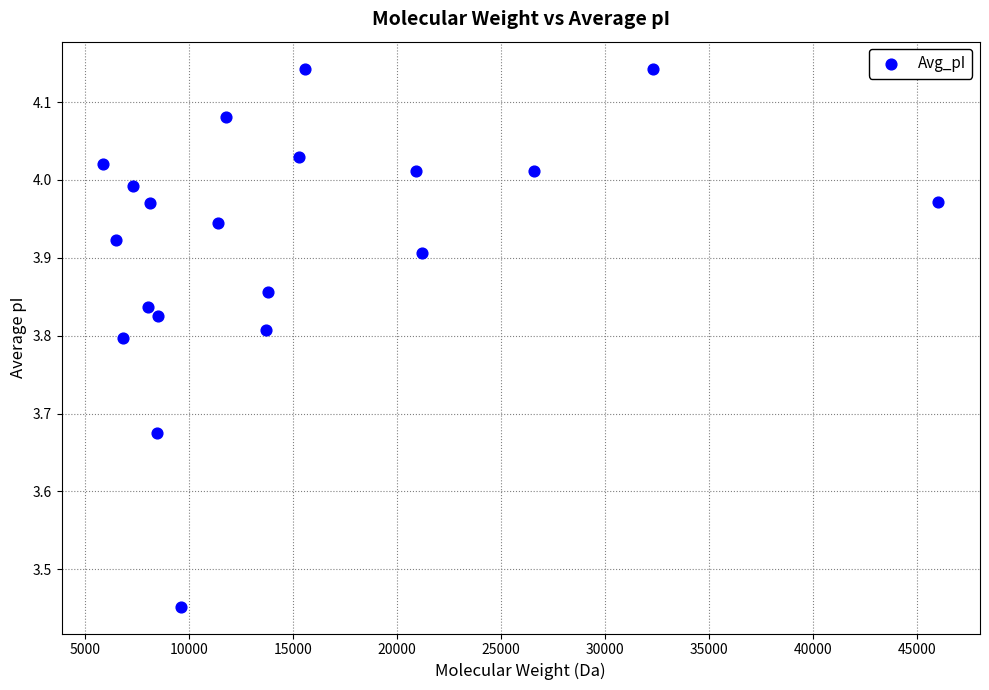

What is the range of X values (max minus min)?

40115.6